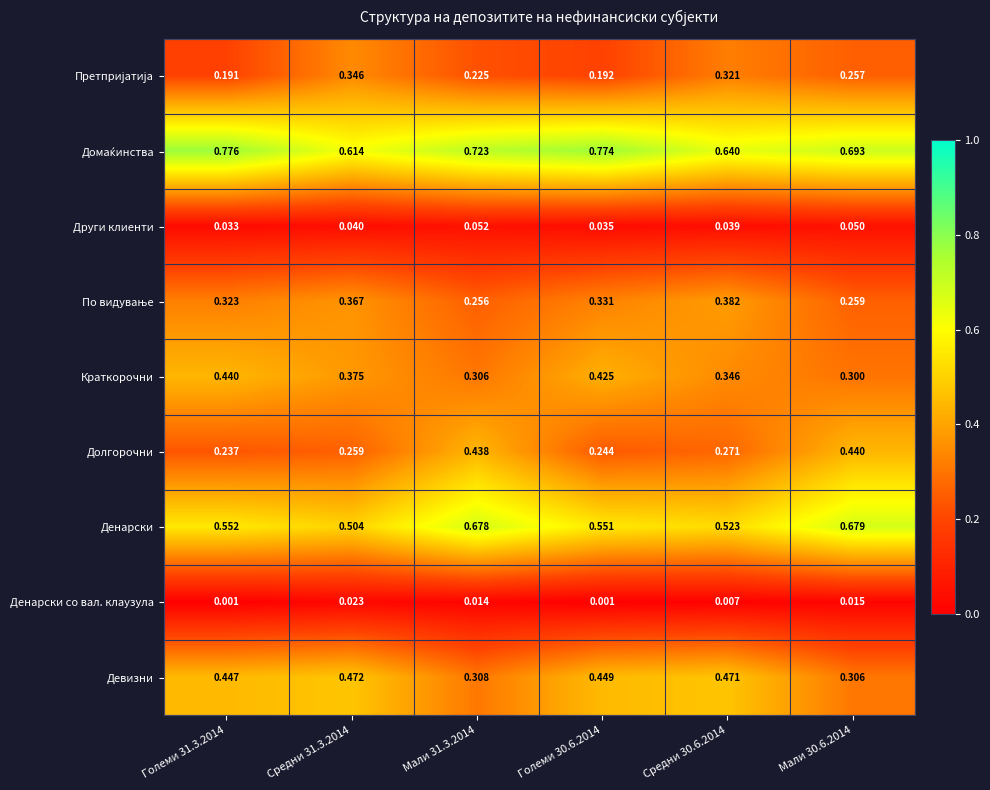

At how many categories does at least one series exceed 0?

6